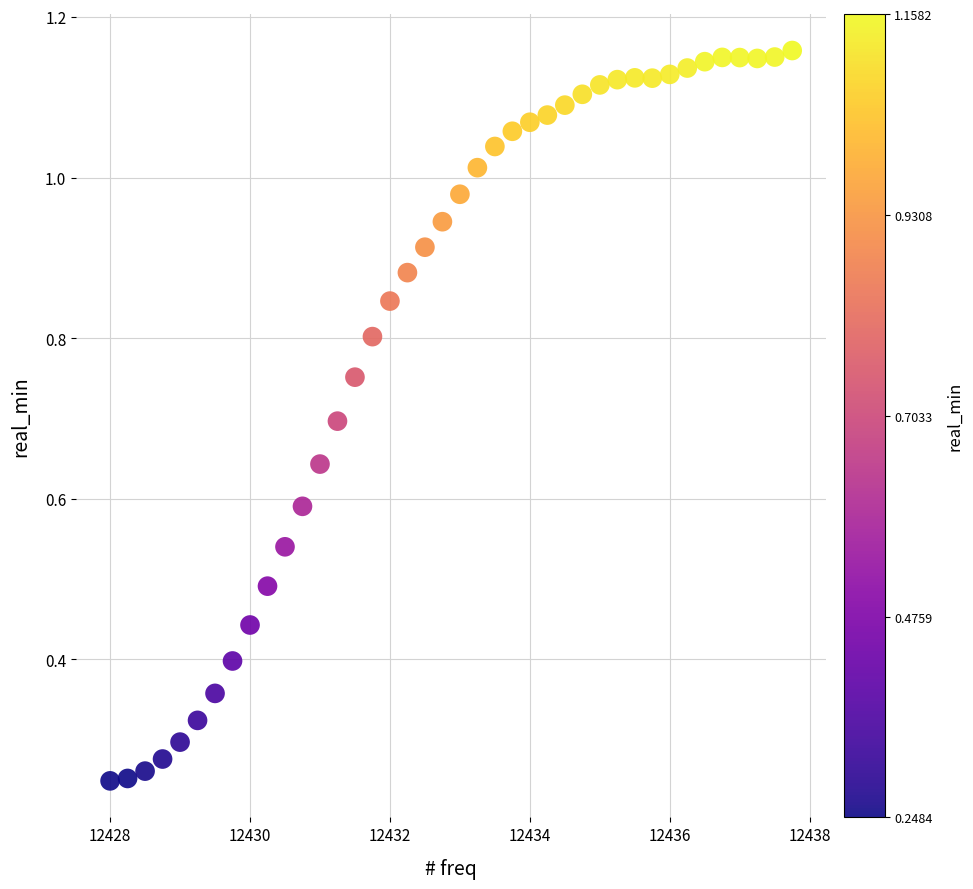

What is the range of X values (max minus min)?

9.8